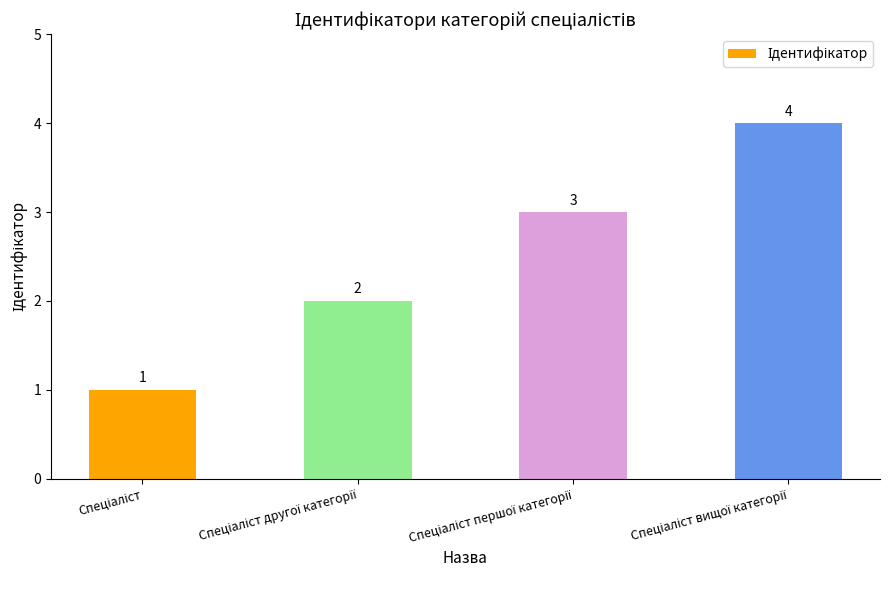

Does the chart contain any negative values?

No